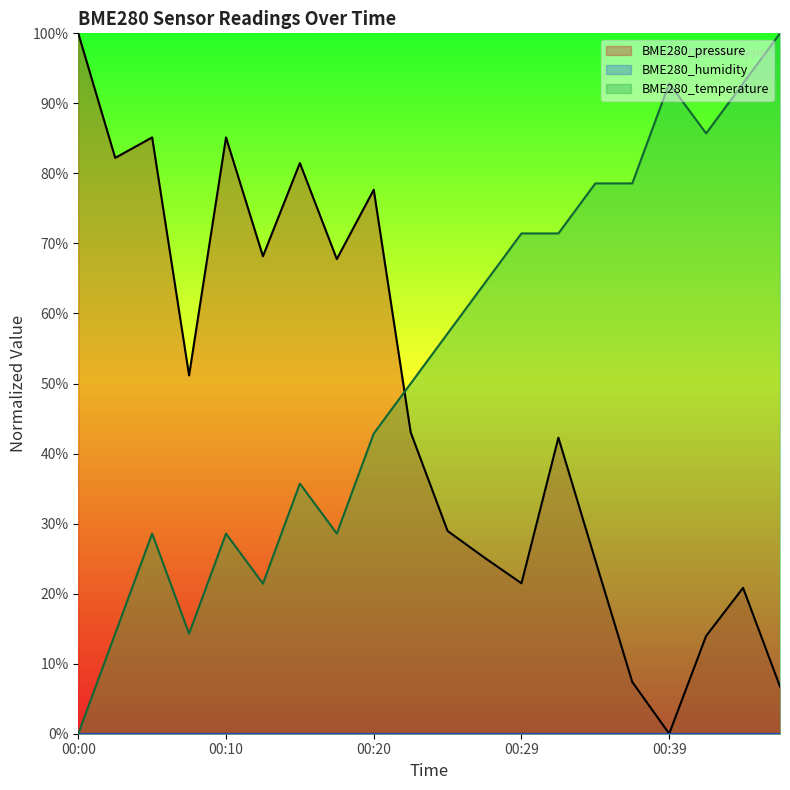

Is the value of BME280_pressure at 00:10 greater than the value of BME280_temperature at 00:44?

No